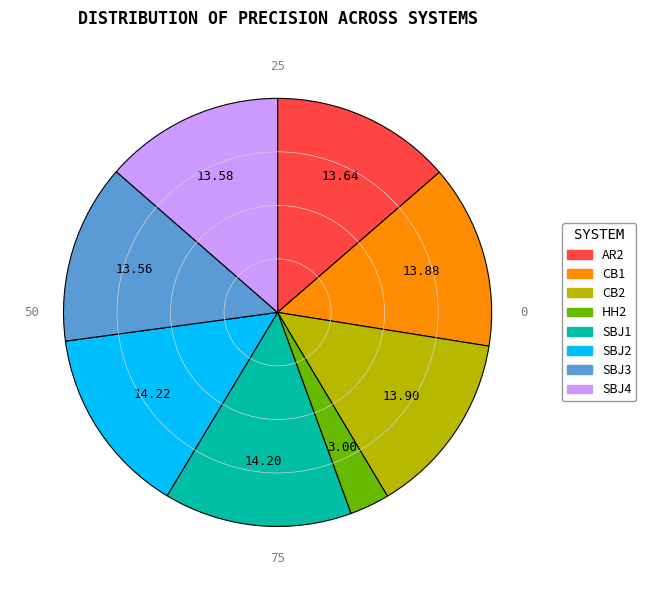

Do CB1 and SBJ3 together represent more than half of the pie?

No